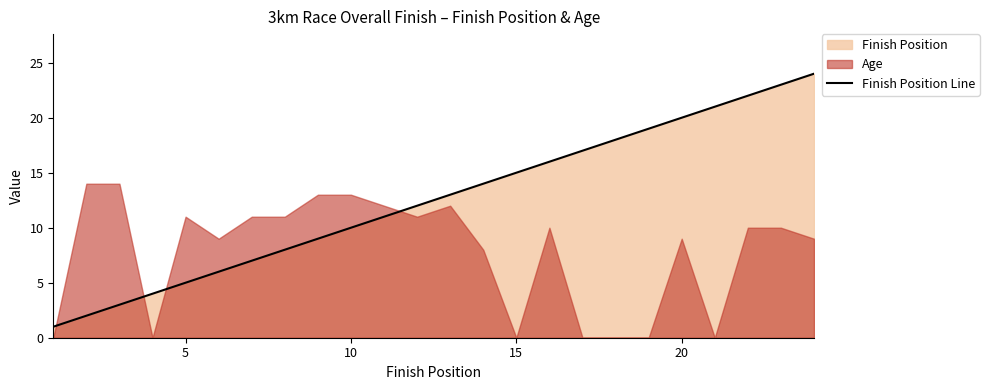

What is the highest value of the Finish Position Line series?

24